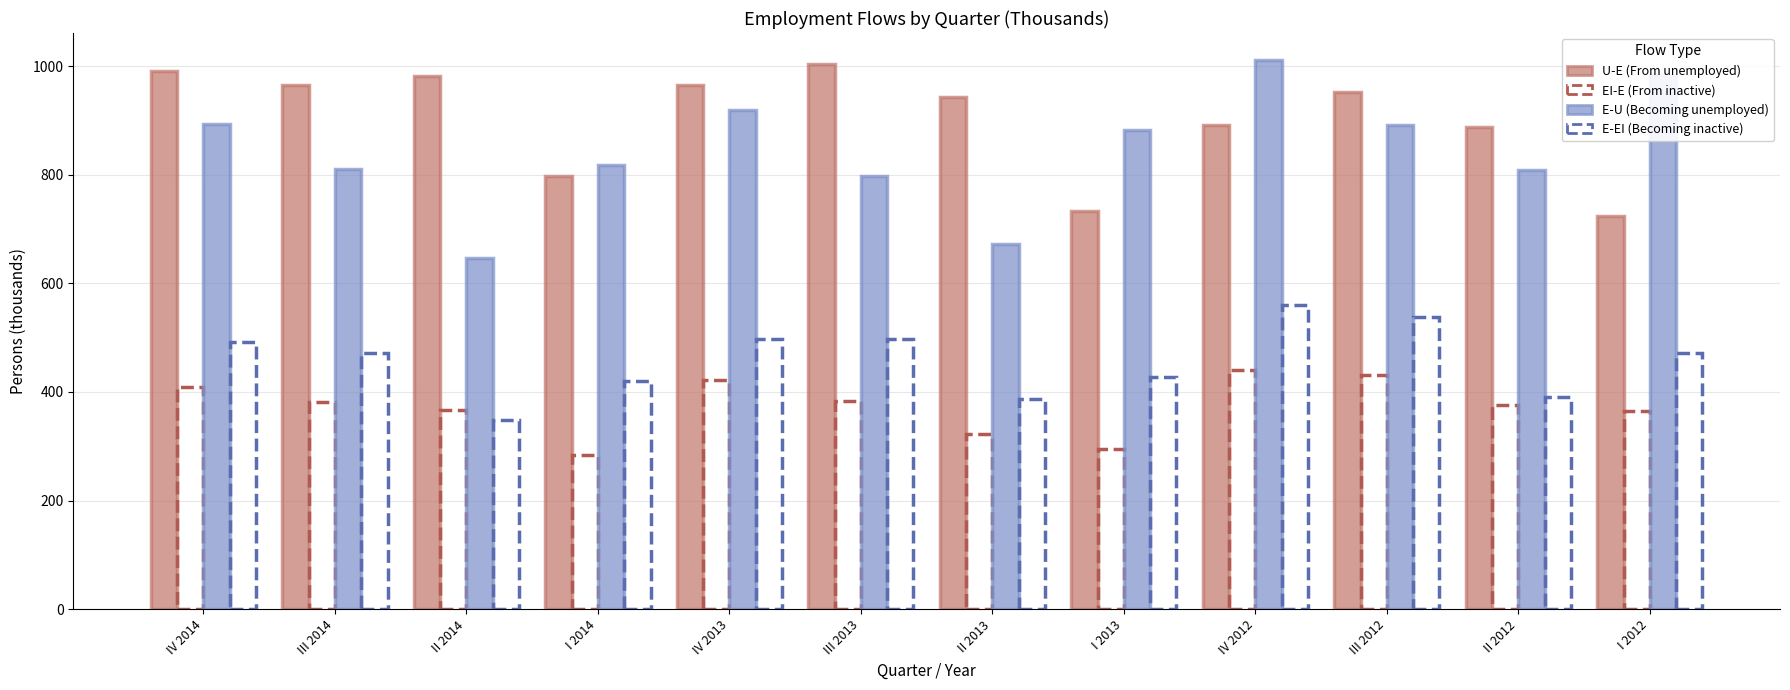

True or false: E-U (Becoming unemployed) has a value of 672.5 at II 2013.

True